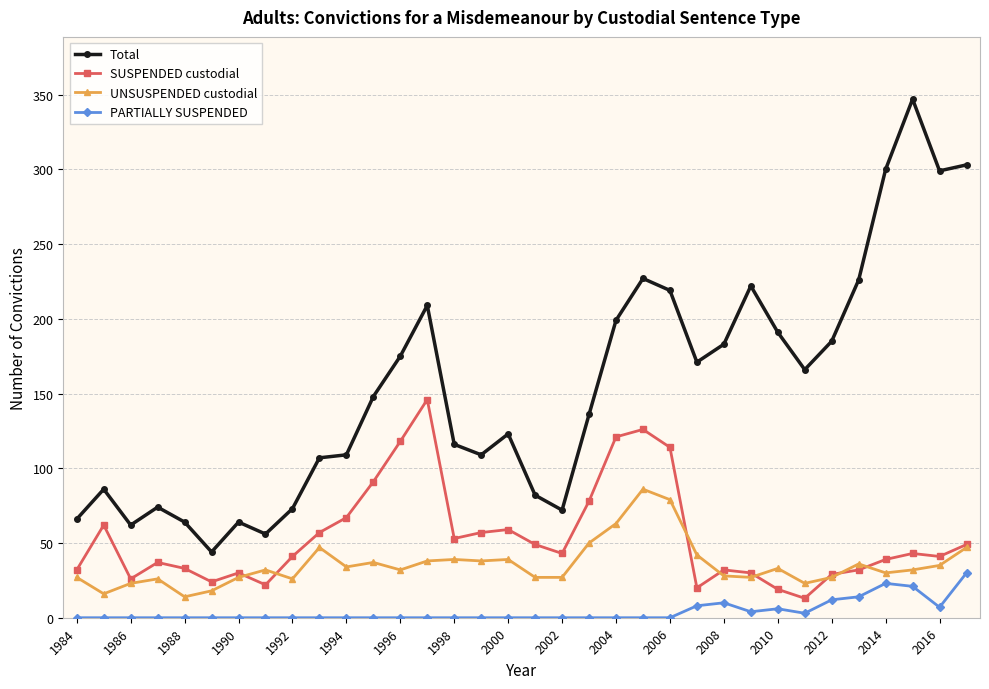

What is the highest value of the Total series?

347